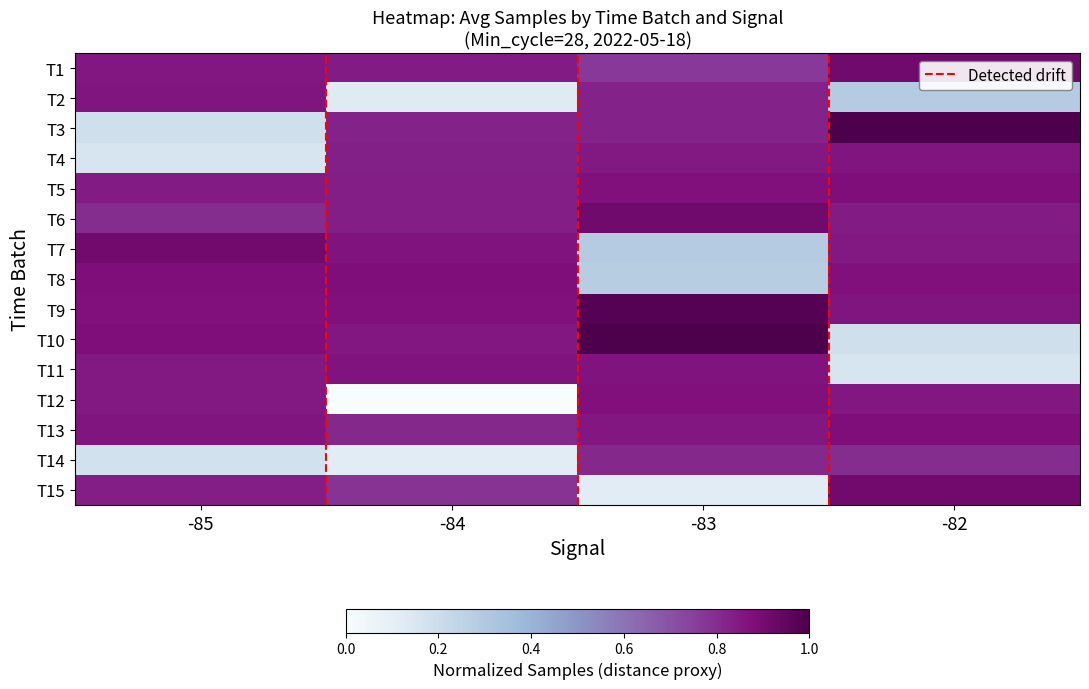

Reading right to left, what are all the values shown in this chart?

T1: -82=0.9	-83=0.8	-84=0.8	-85=0.9
T2: -82=0.3	-83=0.8	-84=0.1	-85=0.9
T3: -82=1.0	-83=0.8	-84=0.8	-85=0.2
T4: -82=0.9	-83=0.9	-84=0.8	-85=0.2
T5: -82=0.9	-83=0.9	-84=0.8	-85=0.8
T6: -82=0.8	-83=0.9	-84=0.8	-85=0.8
T7: -82=0.9	-83=0.3	-84=0.9	-85=0.9
T8: -82=0.9	-83=0.3	-84=0.9	-85=0.9
T9: -82=0.9	-83=1.0	-84=0.9	-85=0.9
T10: -82=0.2	-83=1.0	-84=0.9	-85=0.9
T11: -82=0.2	-83=0.9	-84=0.9	-85=0.9
T12: -82=0.9	-83=0.9	-84=0.0	-85=0.9
T13: -82=0.9	-83=0.9	-84=0.8	-85=0.9
T14: -82=0.8	-83=0.8	-84=0.1	-85=0.2
T15: -82=0.9	-83=0.1	-84=0.8	-85=0.8